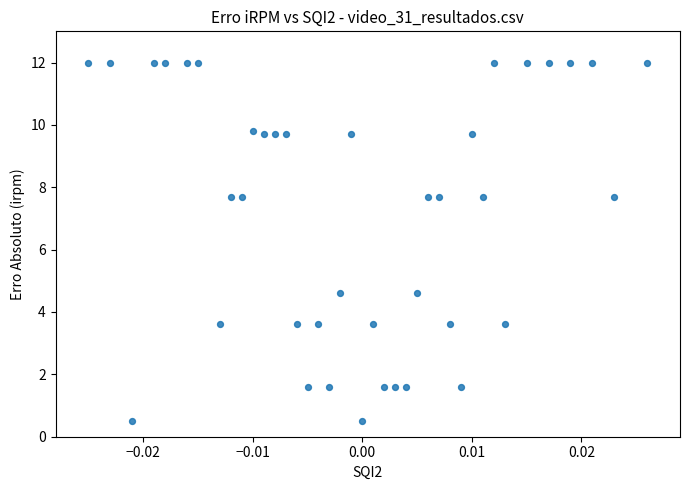

What is the range of Y values (max minus min)?

11.5